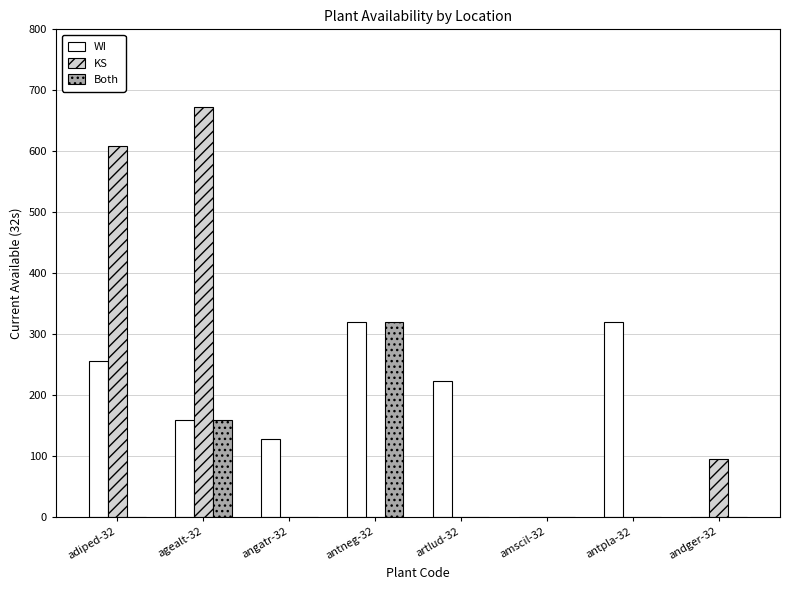

Between antneg-32 and antpla-32, which series saw the biggest shift?

Both